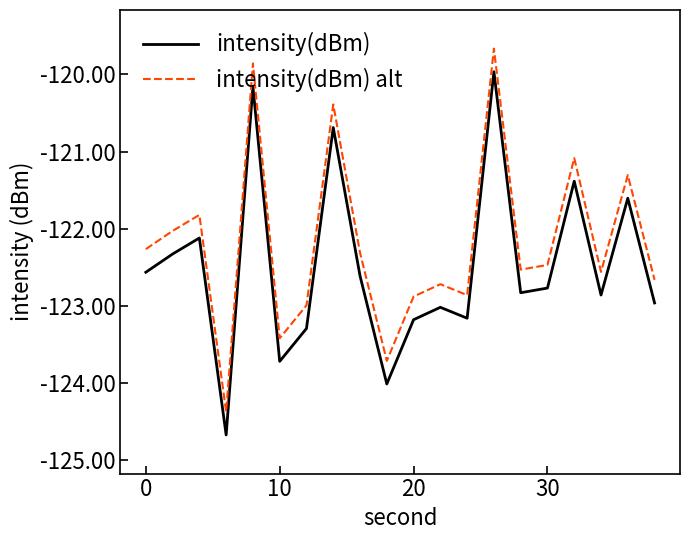

What is the difference between the maximum and minimum values in the intensity(dBm) series?

4.7